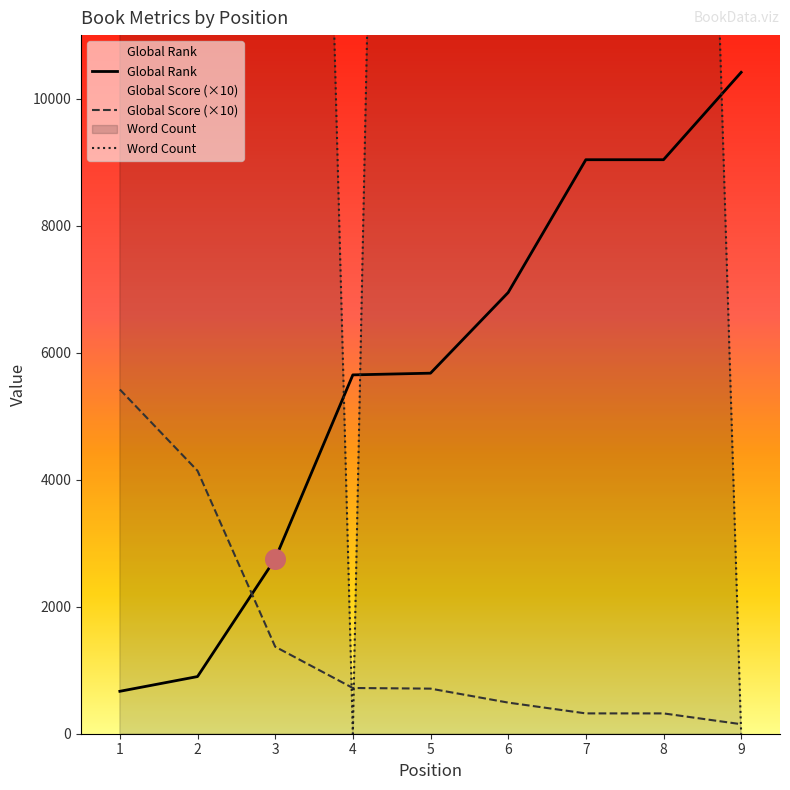

Which series has the largest Y range (max minus min)?

Word Count